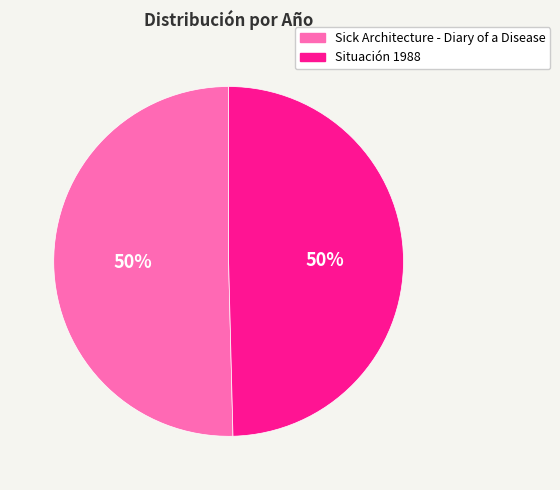

To the nearest percent, what portion does Situación 1988 represent?

50%